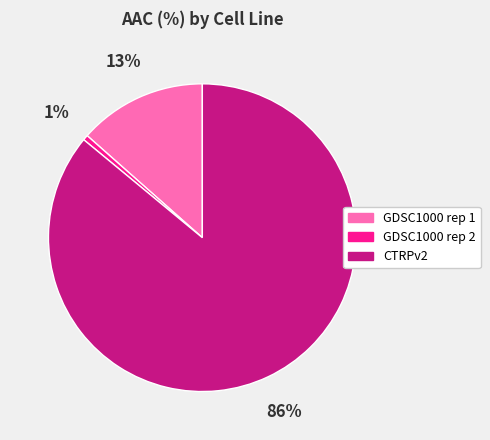

Is it true that CTRPv2 is 86% of the pie?

True